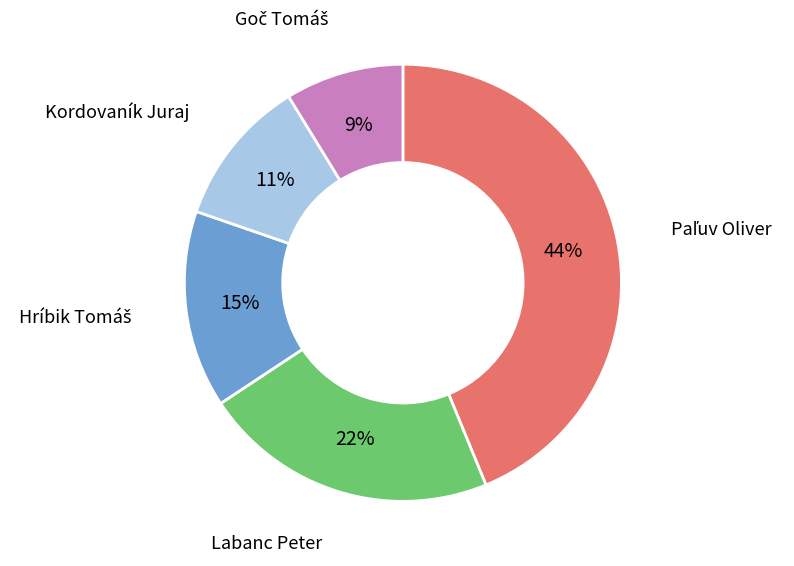

True or false: Labanc Peter accounts for 9% of the total.

False